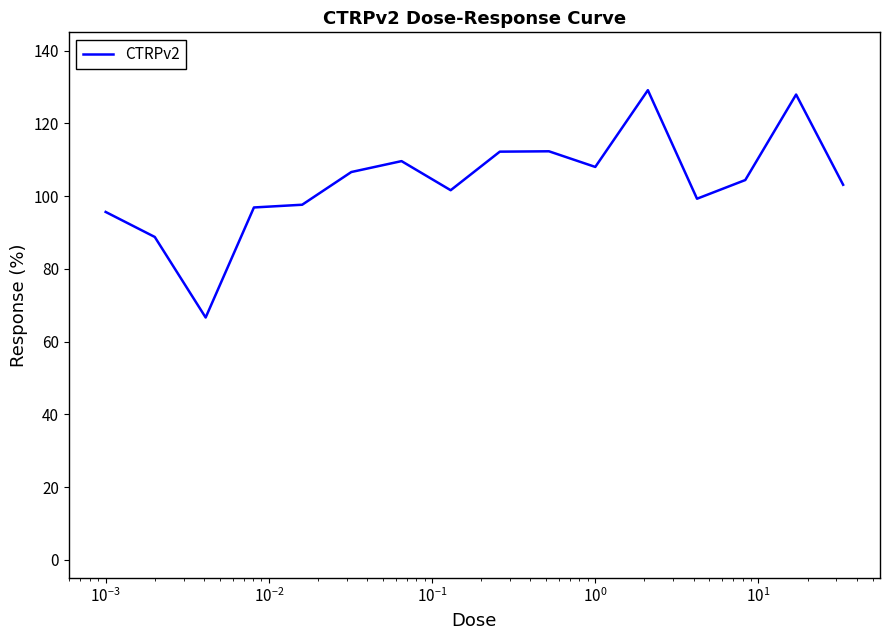

What is the minimum value shown in the chart?

66.6